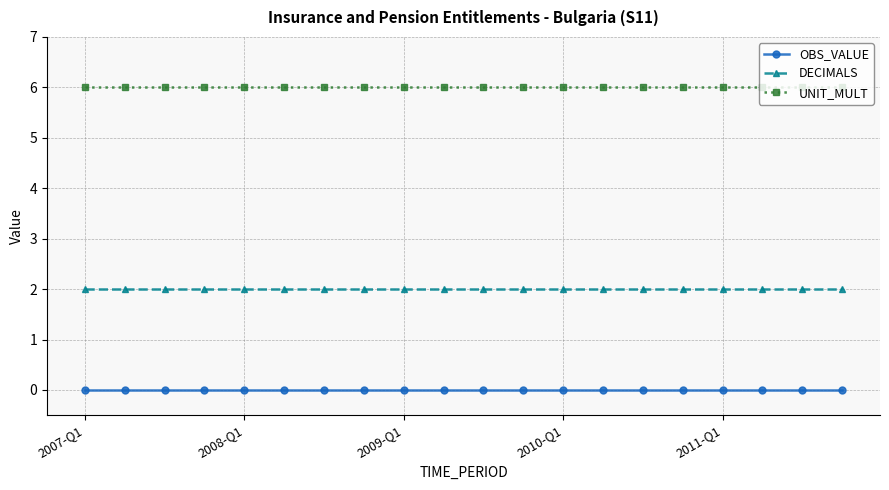

What is the minimum value for UNIT_MULT?

6